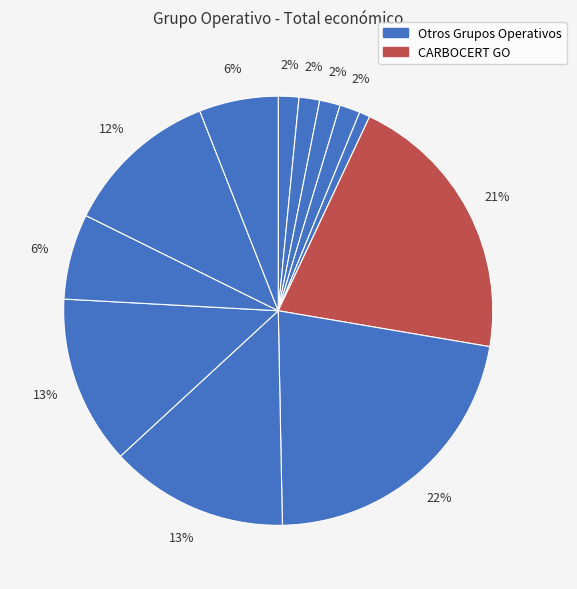

To the nearest percent, what is the difference between the largest and smallest slice percentages?

21%